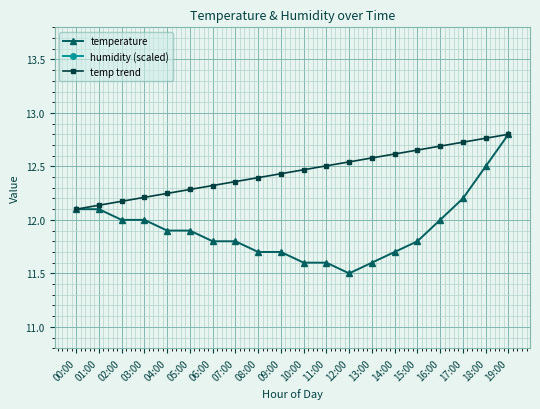

What is the minimum value for humidity (scaled)?

22.7